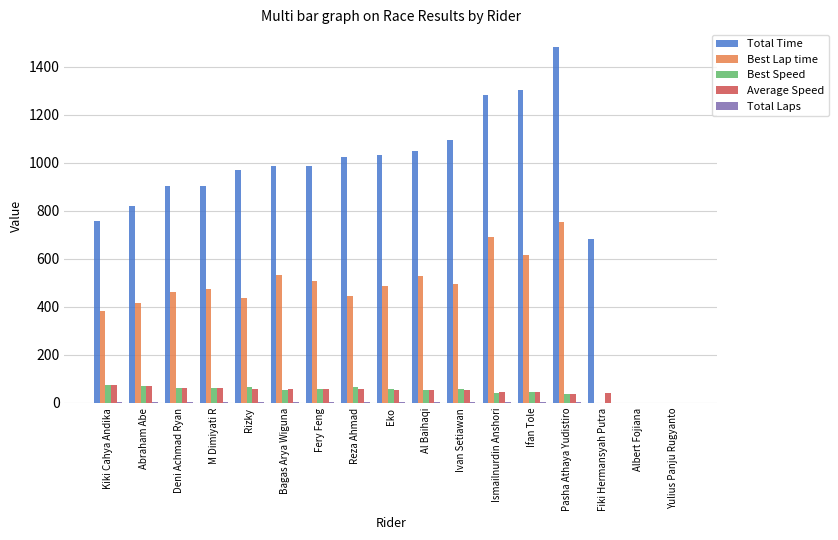

Does the chart contain stacked bars?

No